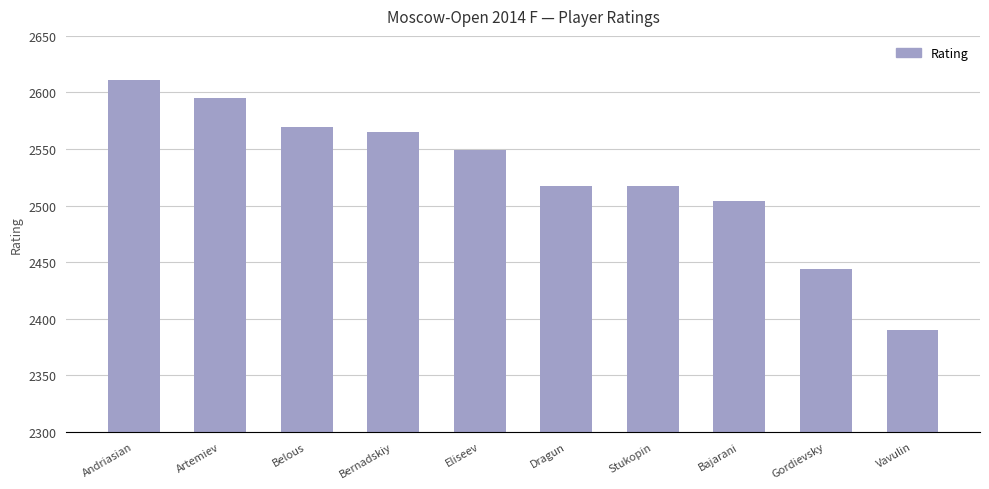

What is the smallest value displayed?

2390